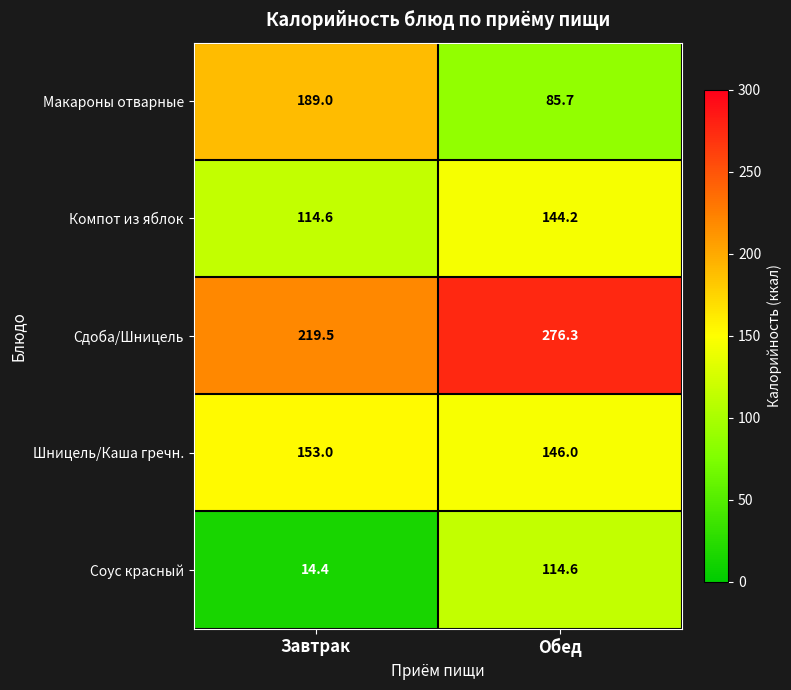

Where is Шницель/Каша гречн. nearest to the value 149?

Обед